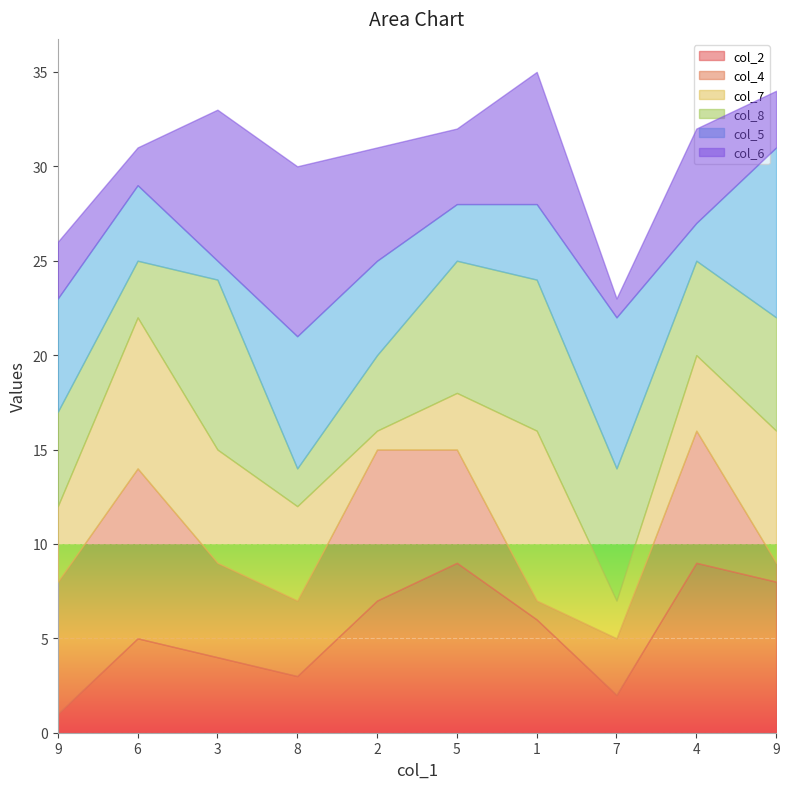

What is the greatest value displayed?

9